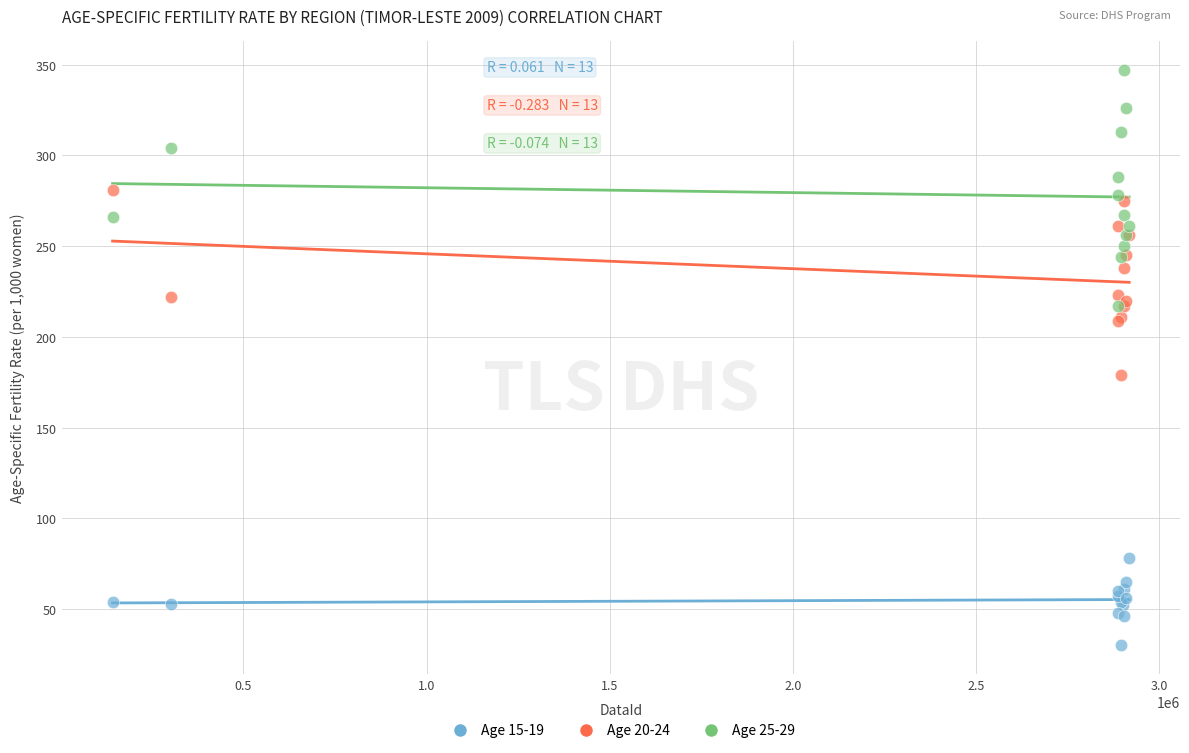

Which series has the widest spread of Y values?

Age 25-29